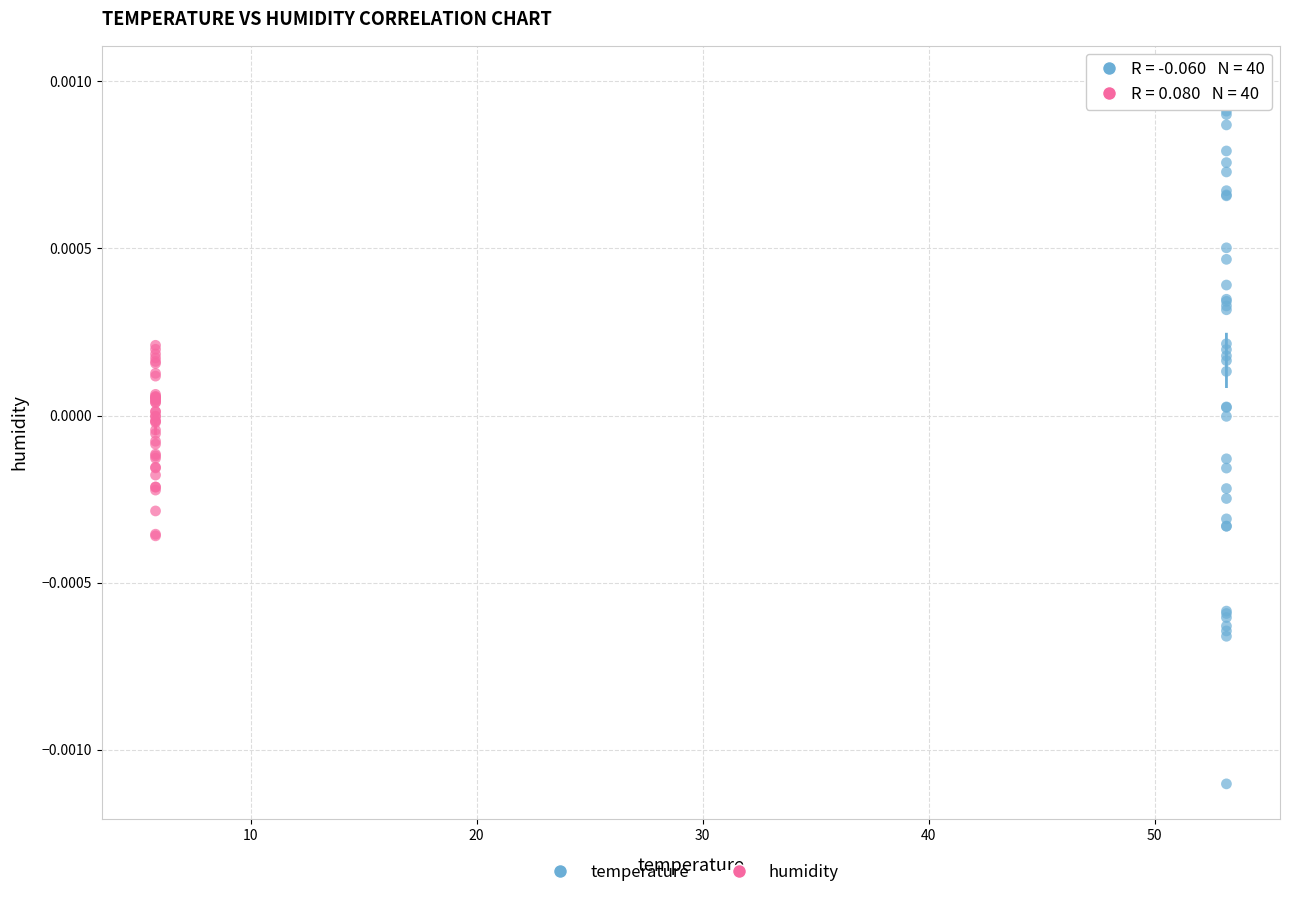

What are all the series names shown in the legend?

temperature, humidity